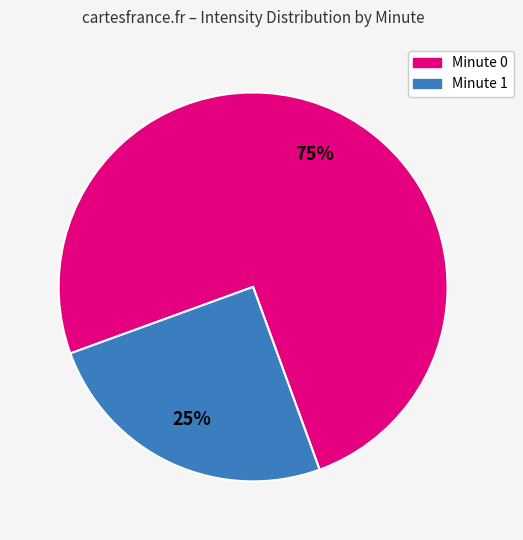

To the nearest percent, what is the difference between the largest and smallest slice percentages?

50%